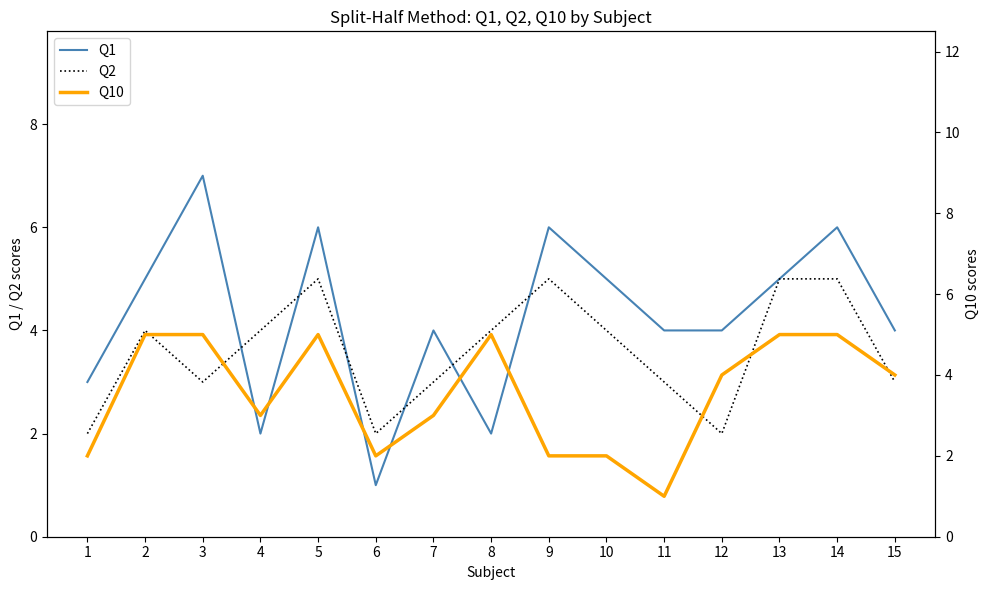

Which series has the widest spread of values?

Q1